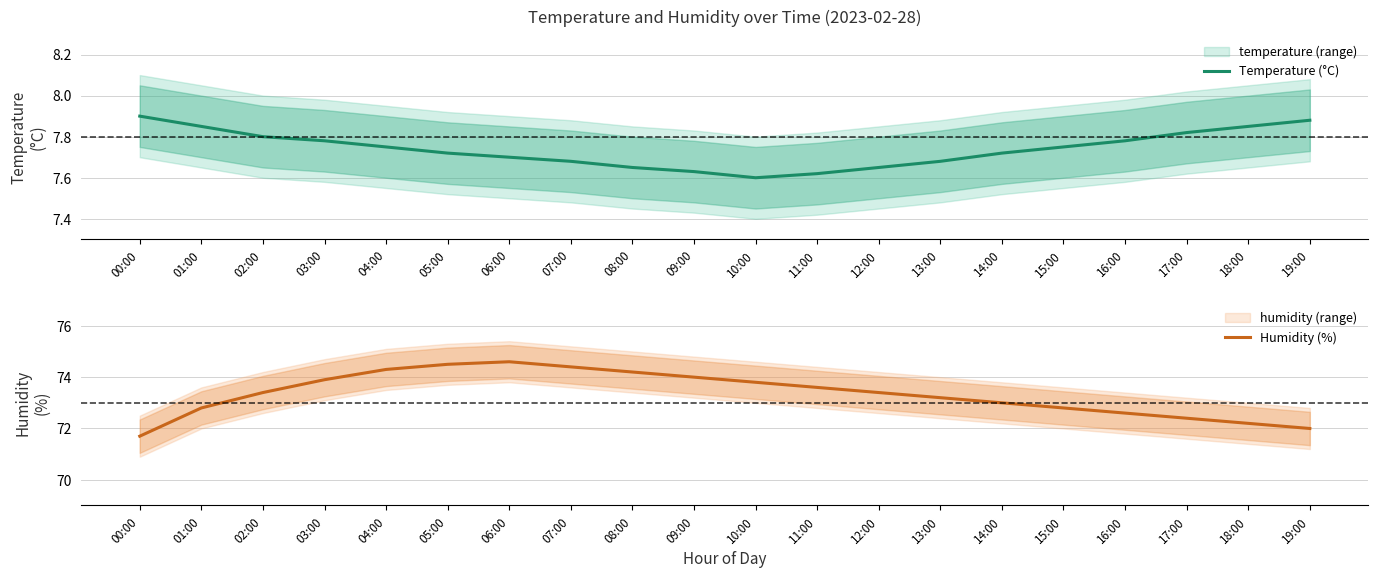

Which has a higher value, 12:00 or 05:00?

05:00